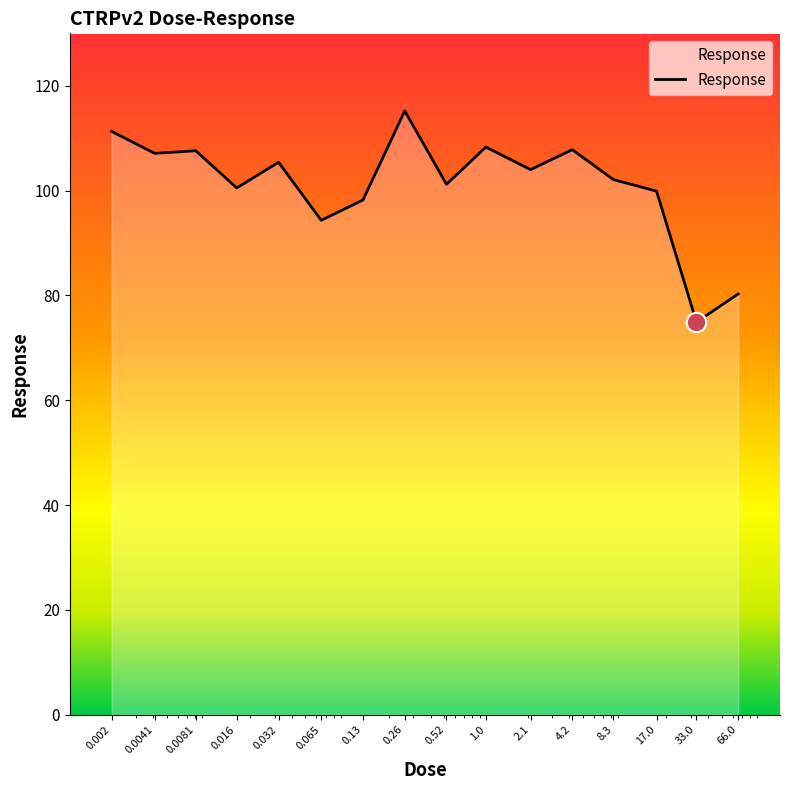

How many series are shown in this chart?

1